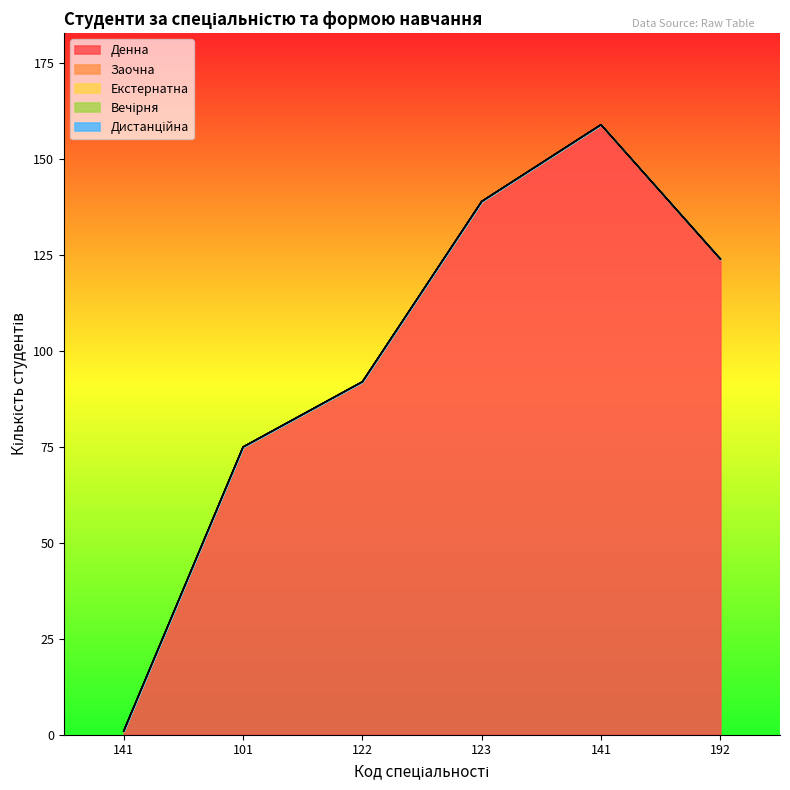

Does the chart have visible grid lines?

No